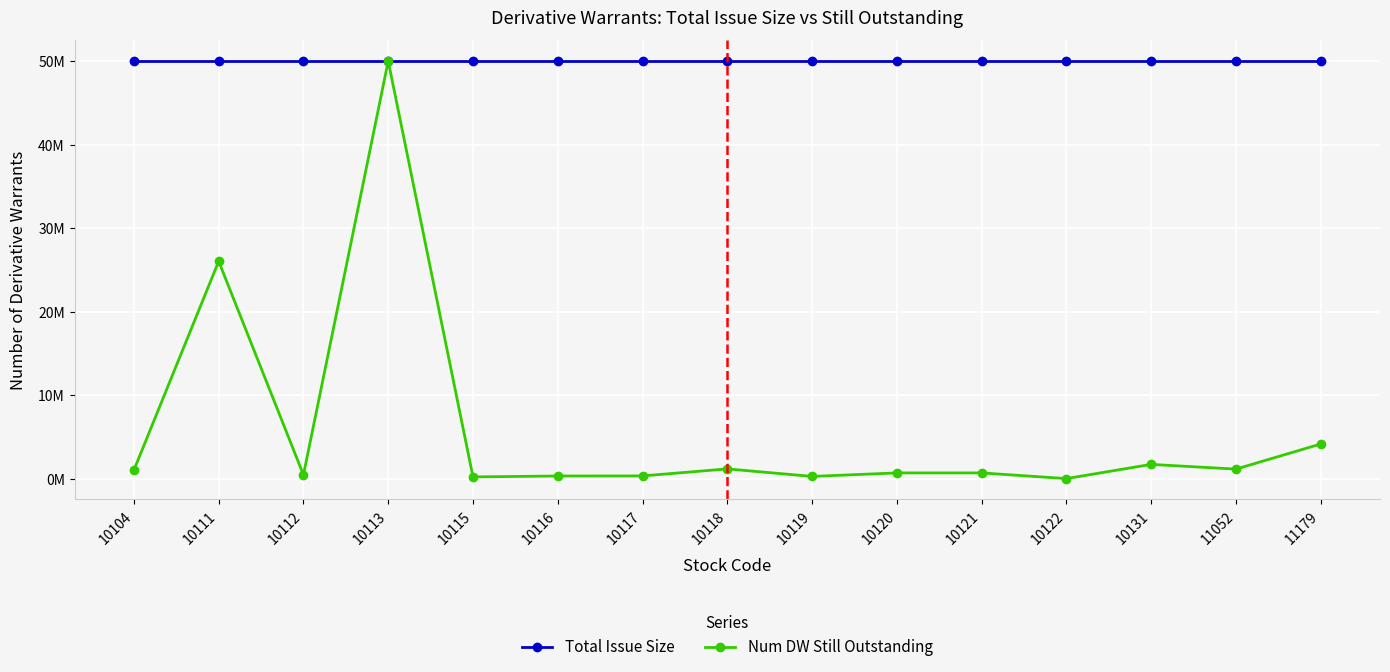

True or false: Num DW Still Outstanding and Total Issue Size intersect in this chart.

False